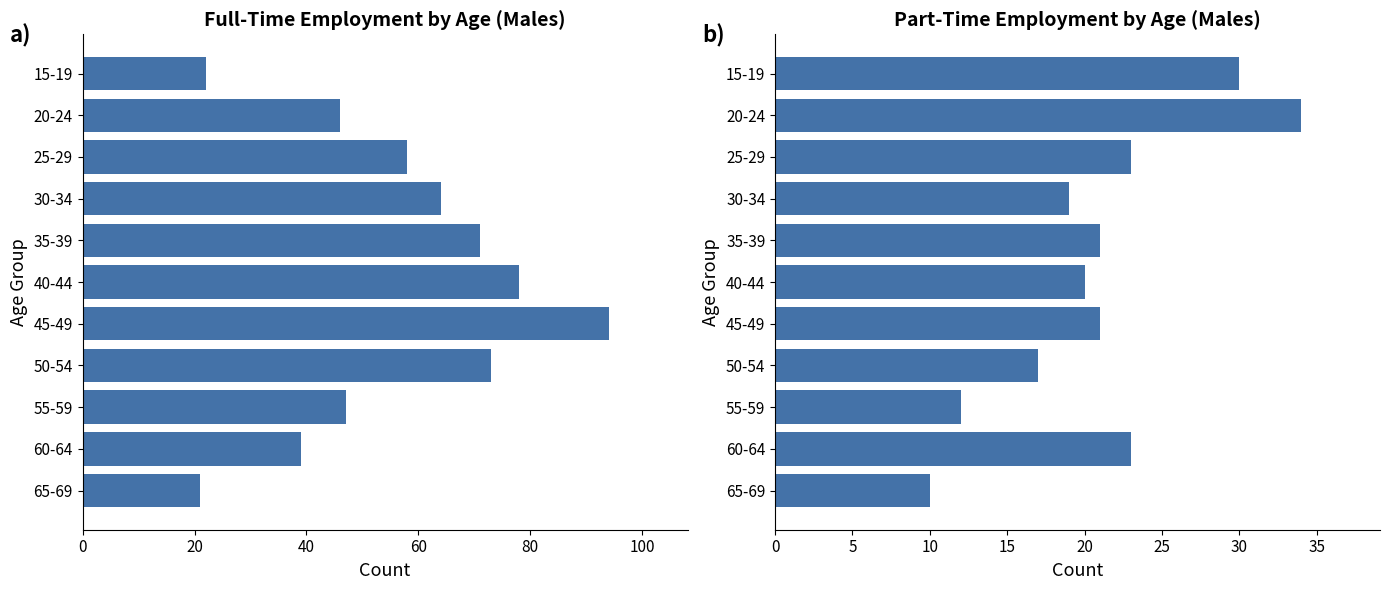

Rank the series by their maximum value, from highest to lowest.

Full-Time Total, Part-Time Total